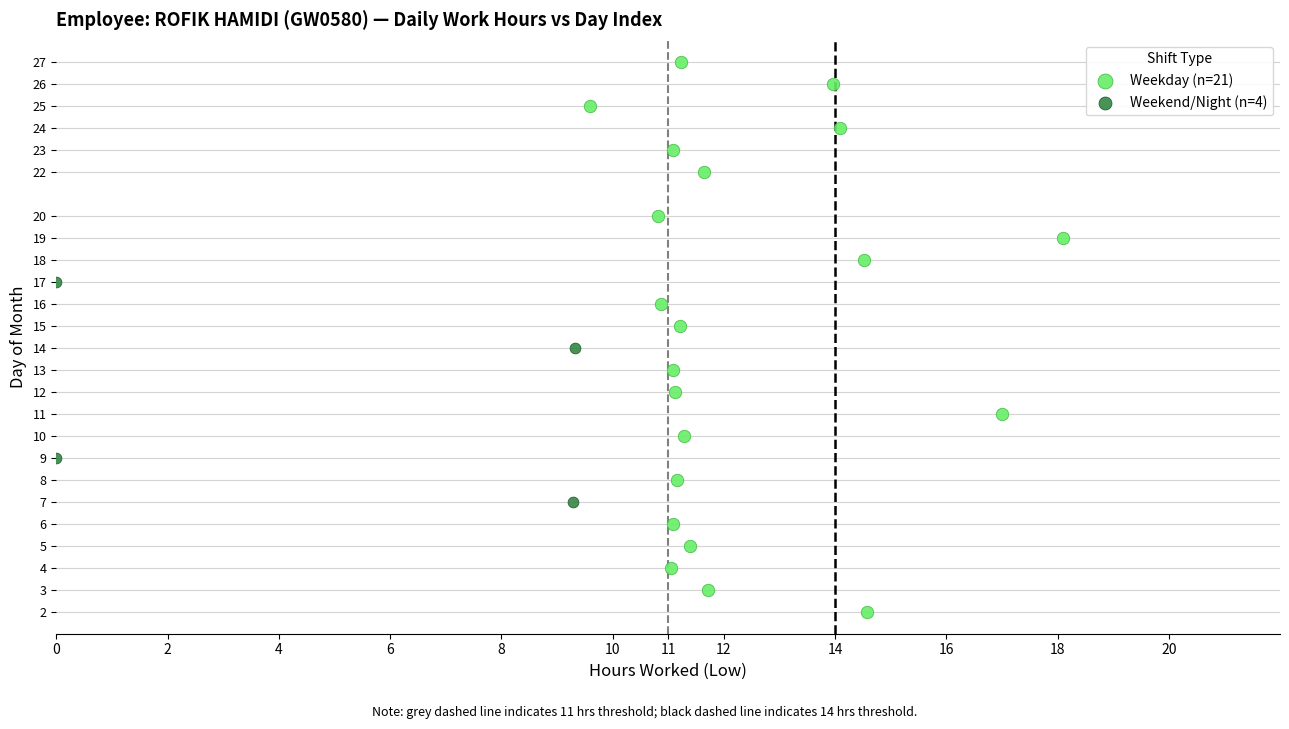

What are all the series names shown in the legend?

Weekday (n=21), Weekend/Night (n=4)